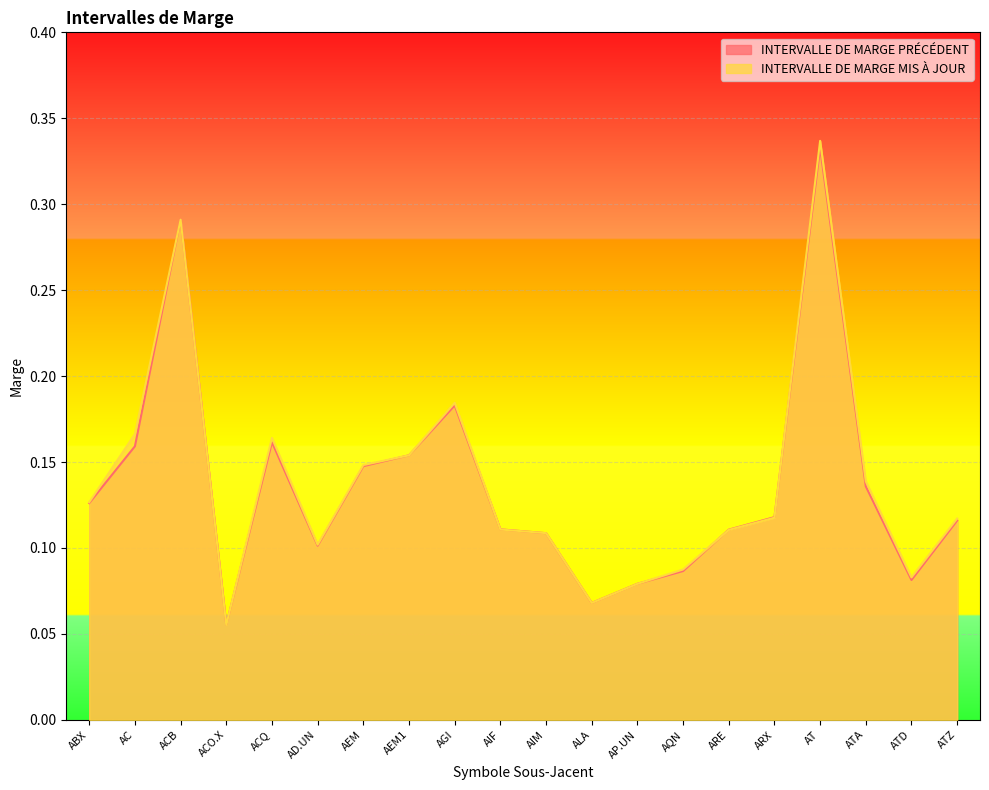

In INTERVALLE DE MARGE MIS À JOUR, how many points are higher than both neighbors (excluding endpoints)?

4